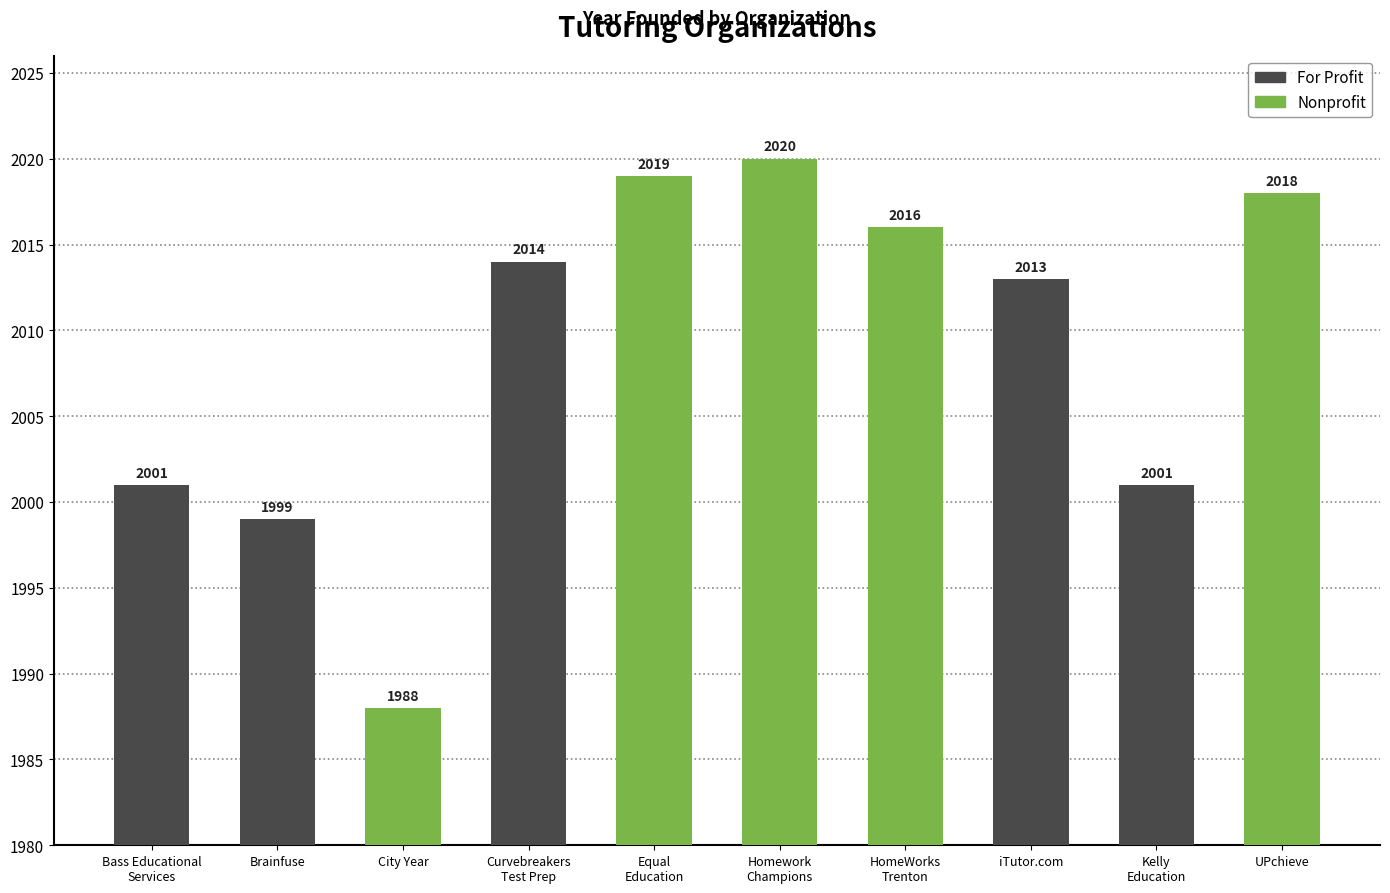

What is the value of the 7th bar from the left?

2016